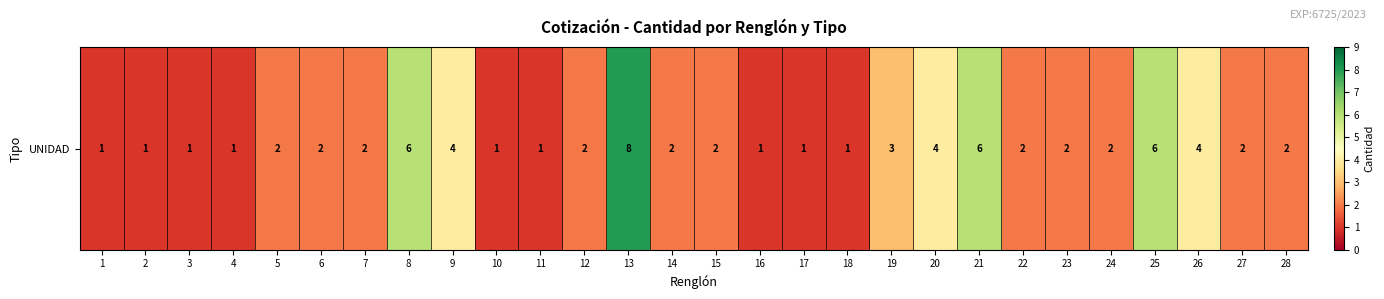

Which label corresponds to the smallest value in the chart?

1